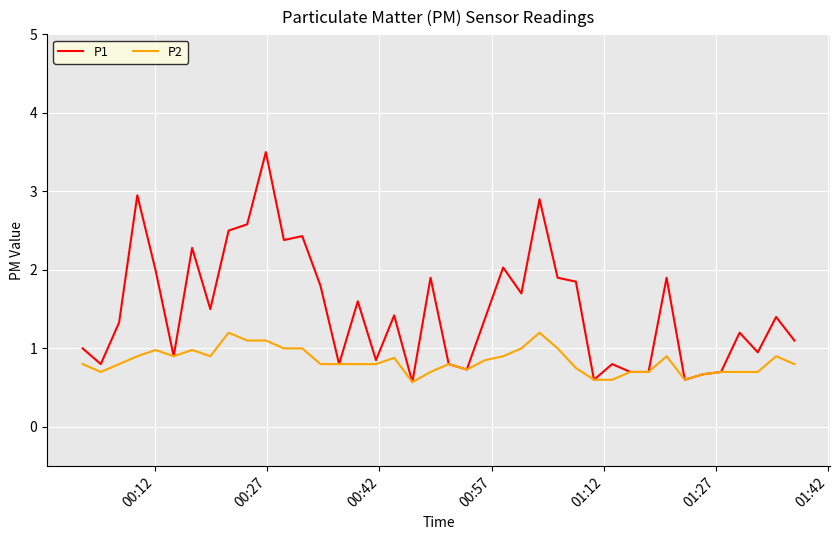

Which series has the widest spread of values?

P1